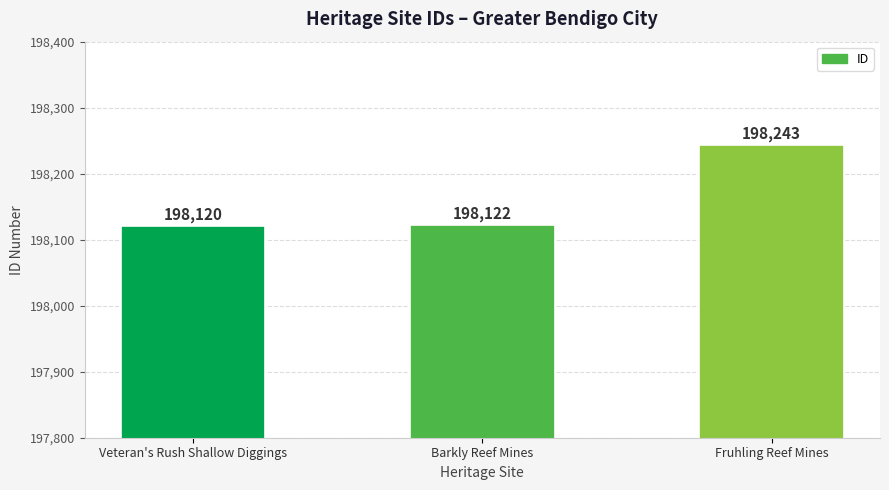

The value at Veteran's Rush Shallow Diggings is 114593. True or false?

False